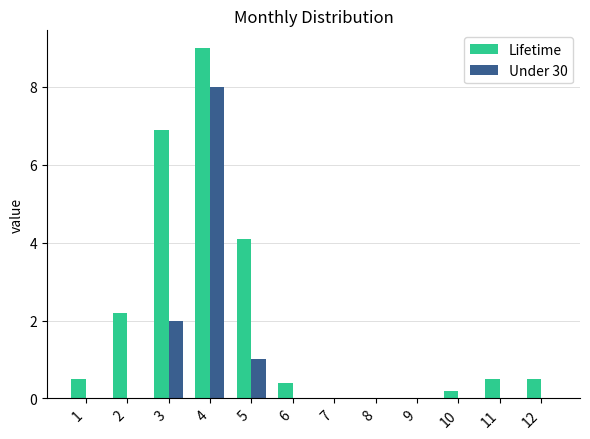

Reading left to right, what are all the values shown in this chart?

Lifetime: 0.5	2.2	6.9	9.0	4.1	0.4	0.0	0.0	0.0	0.2	0.5	0.5
Under 30: 0.0	0.0	2.0	8.0	1.0	0.0	0.0	0.0	0.0	0.0	0.0	0.0